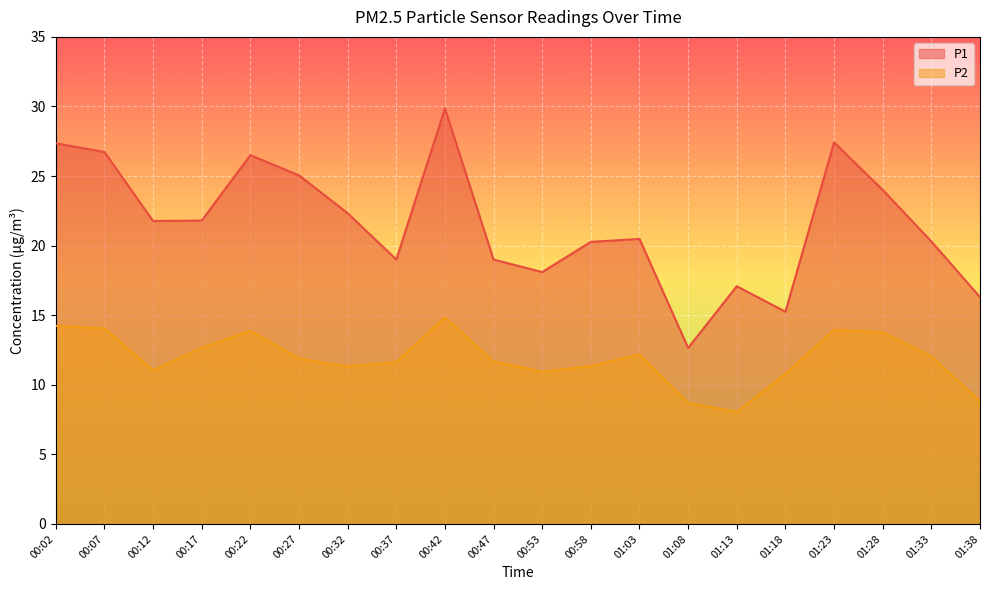

What is the value of the P2 point at the 6th from the left?

11.9